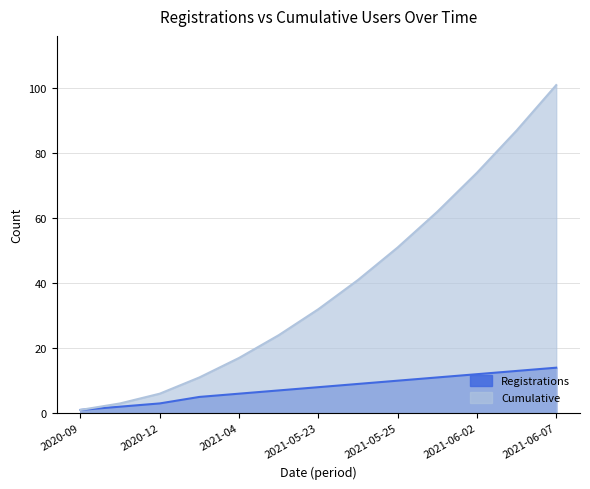

Count the number of categories in the chart.

13